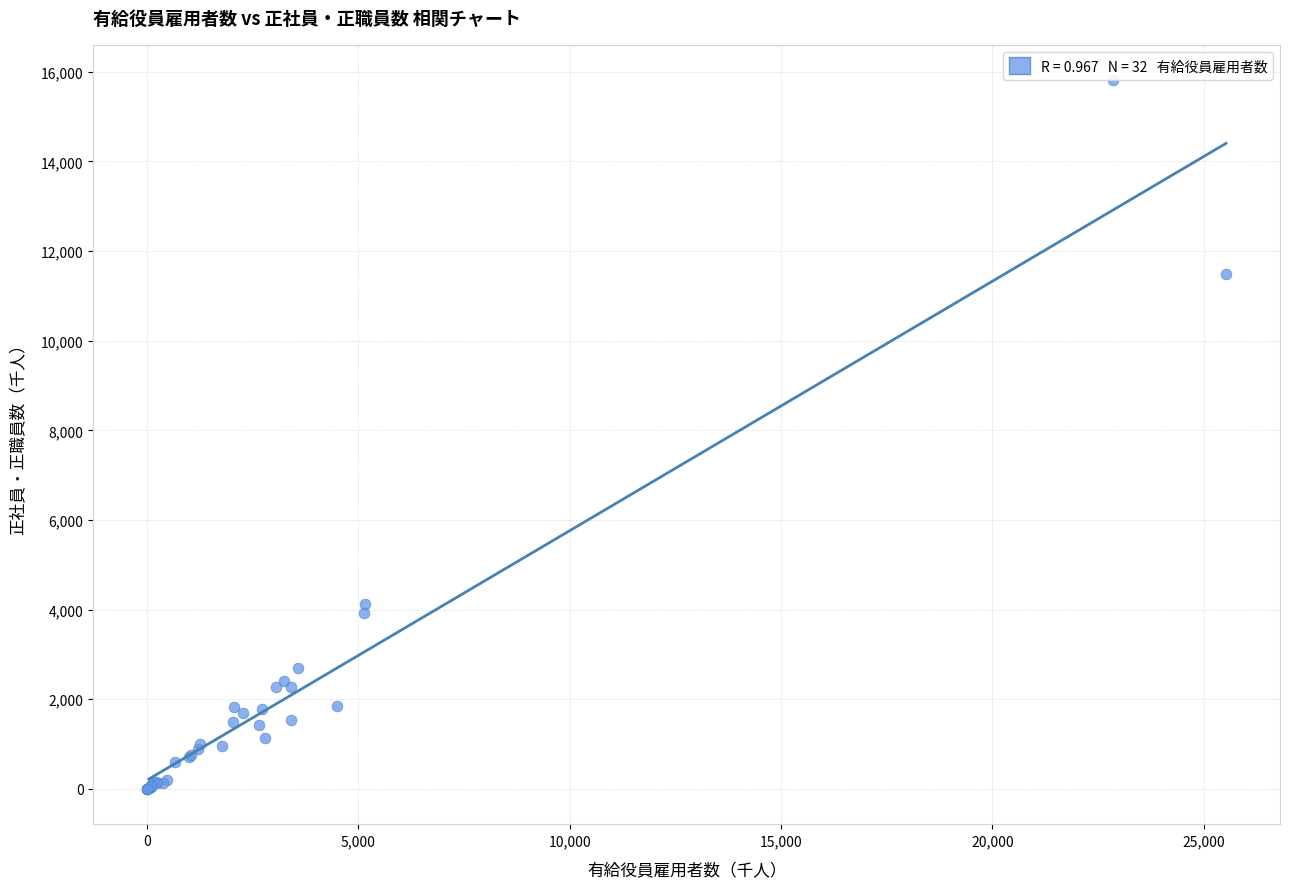

What Y value in the scatter plot is closest to 7904?

11489